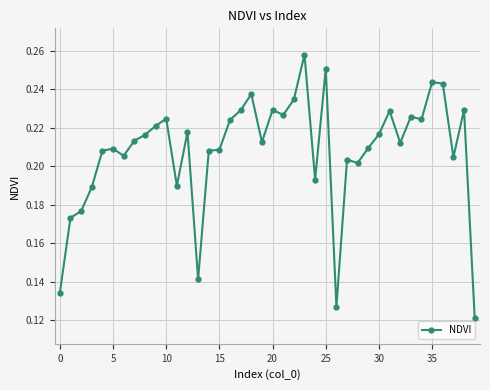

What is the sum of all values?

8.3